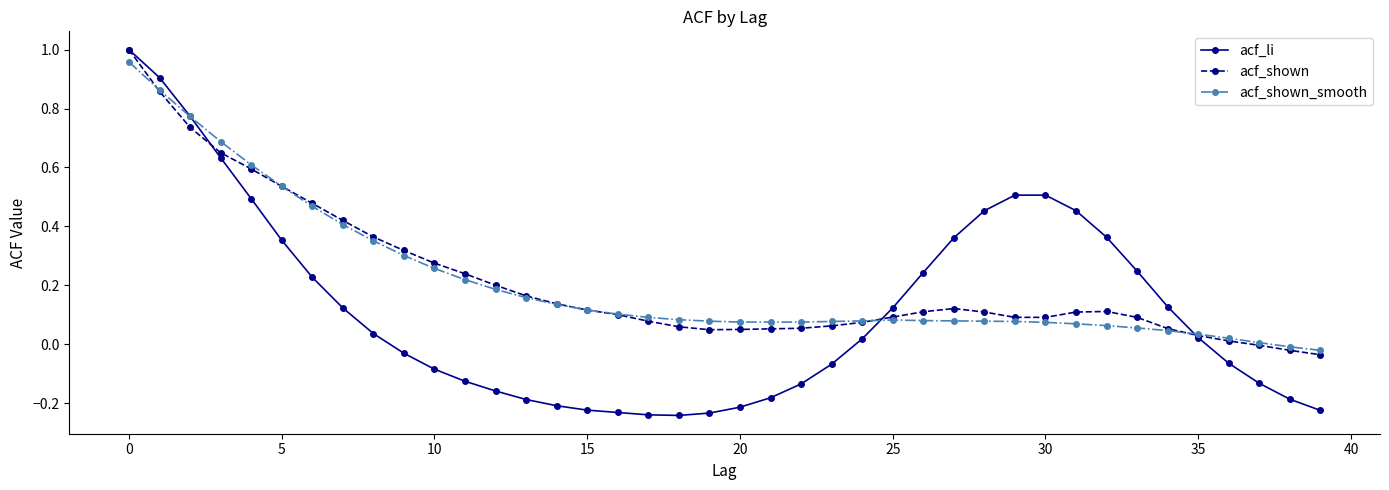

After their last crossing, which series has the higher values: acf_shown_smooth or acf_li?

acf_shown_smooth